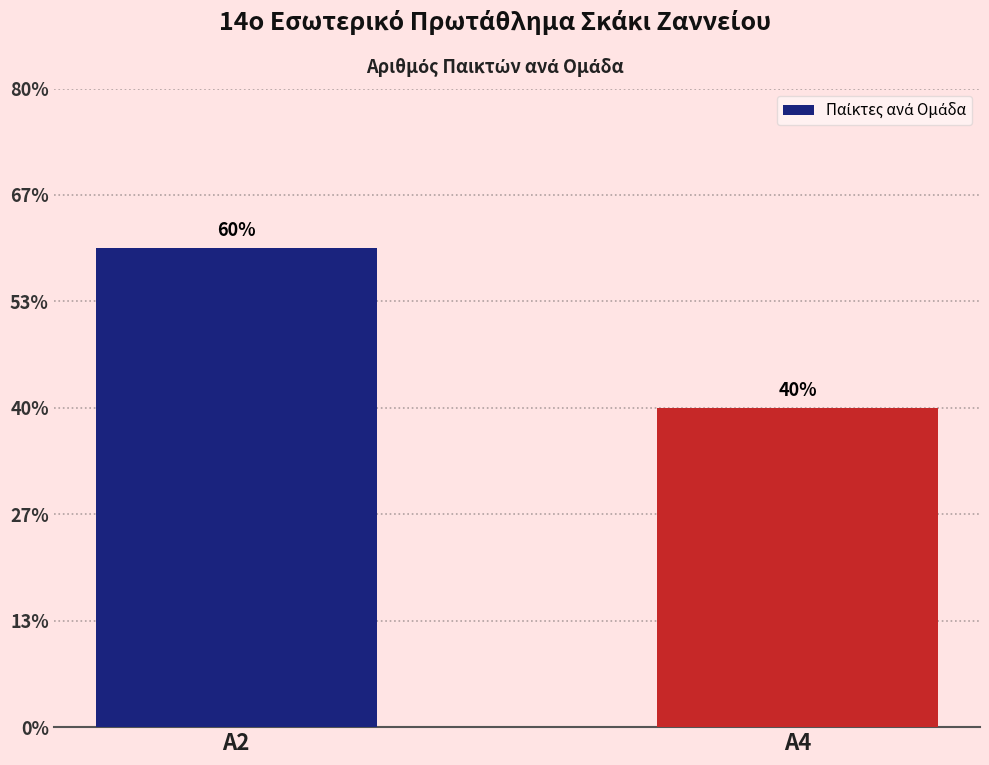

Where is the data nearest to the value 7?

Α4